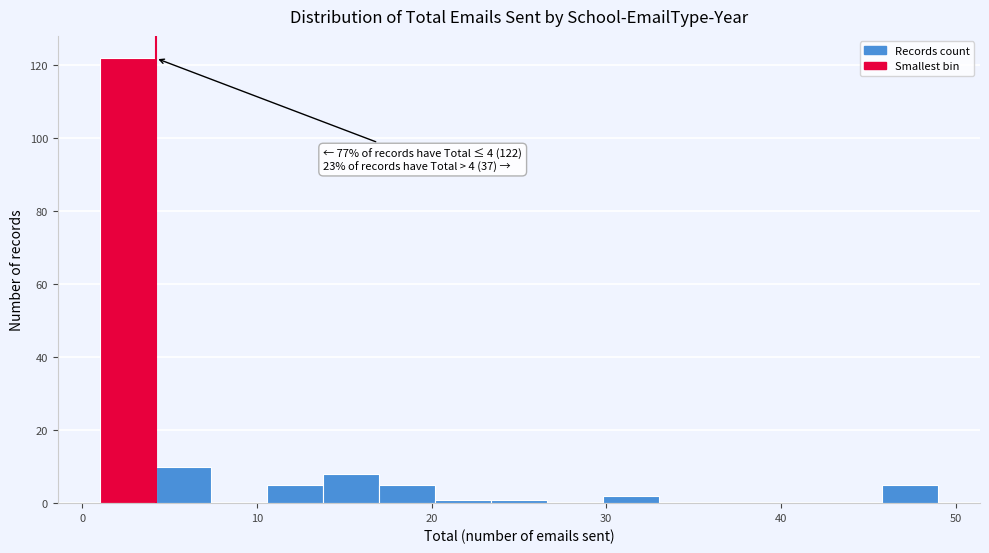

Read against the x-axis, roughly where is the centre of the tallest bar?

3